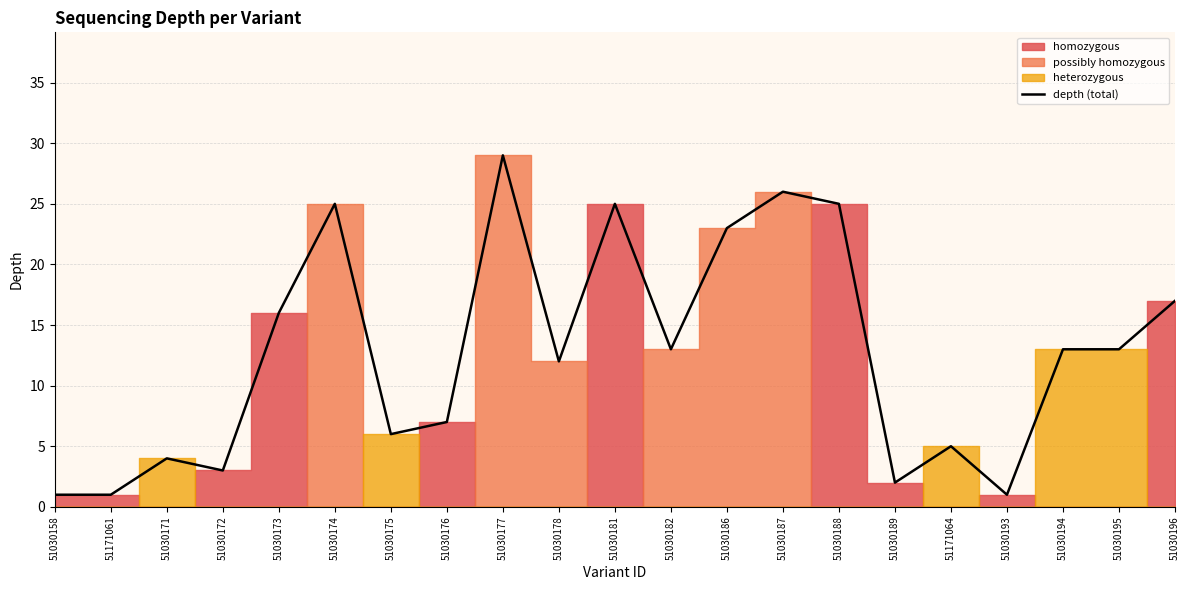

What is the greatest value displayed?

29